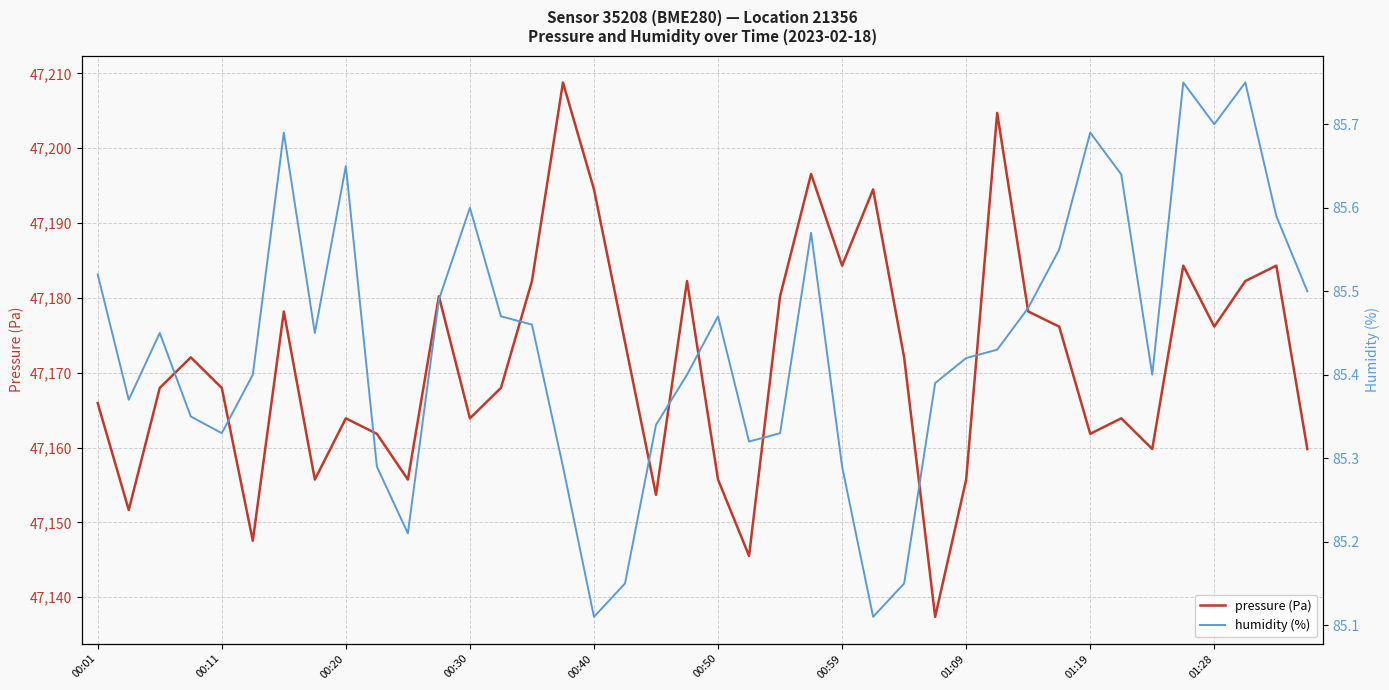

What is the highest value of the pressure (Pa) series?

47208.8